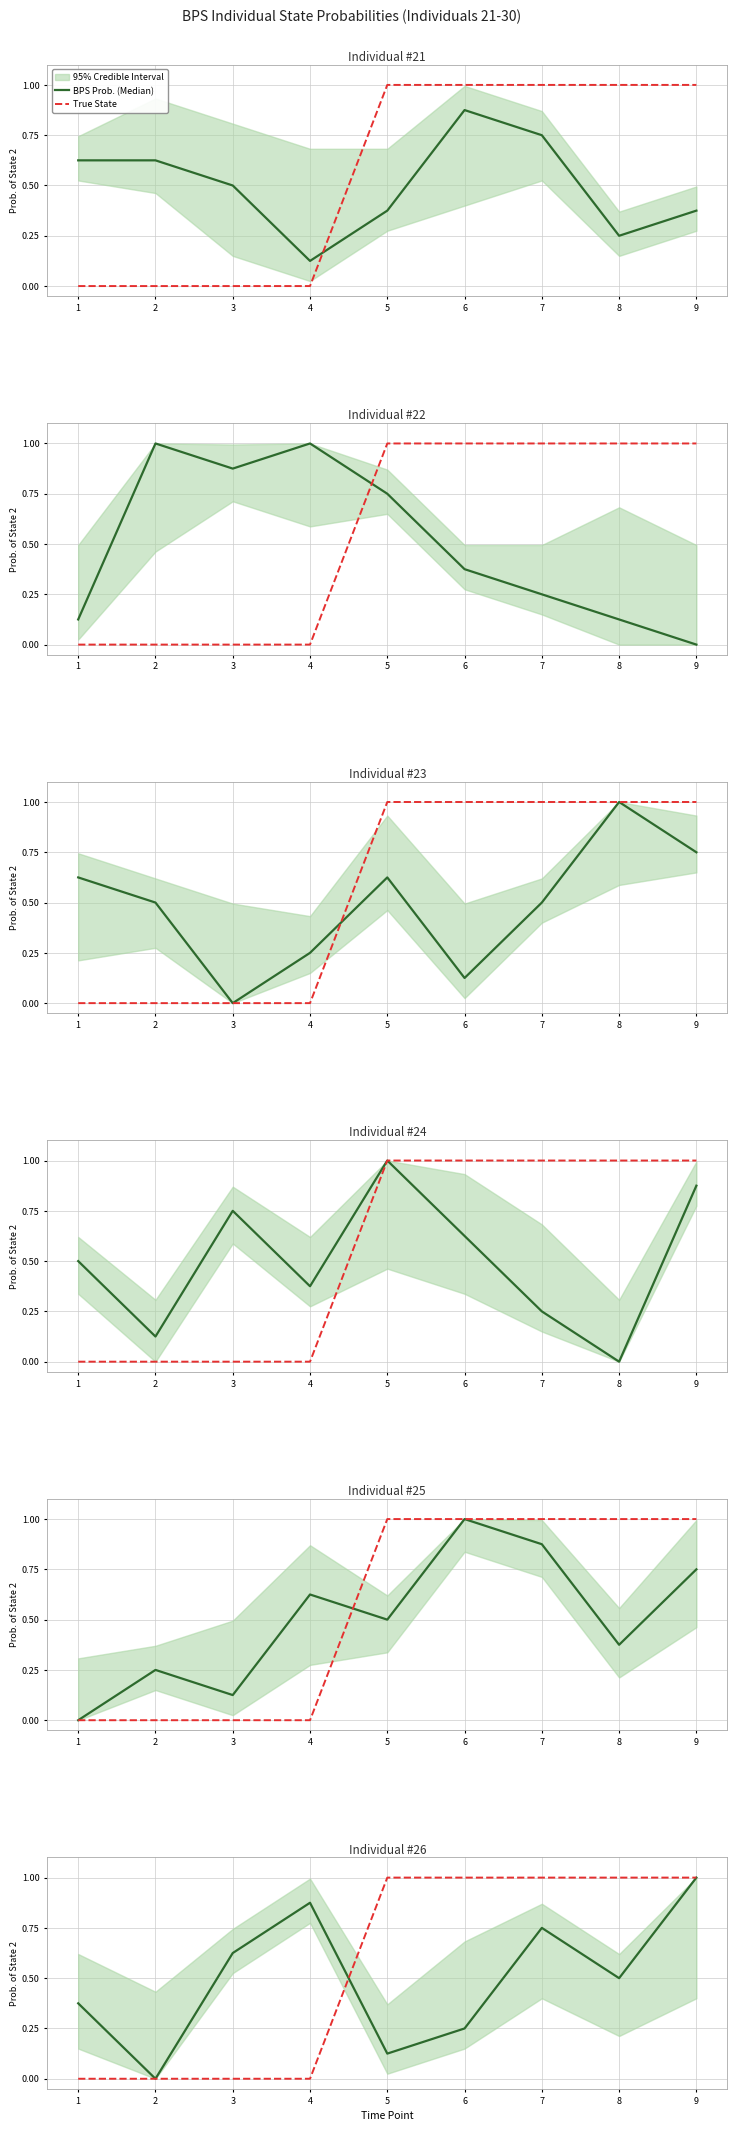

Reading right to left, transcribe all the data shown in this chart.

BPS Prob. (Median): 9=1.0	8=0.5	7=0.8	6=0.2	5=0.1	4=0.9	3=0.6	2=0.0	1=0.4
True State: 9=1.0	8=1.0	7=1.0	6=1.0	5=1.0	4=0.0	3=0.0	2=0.0	1=0.0